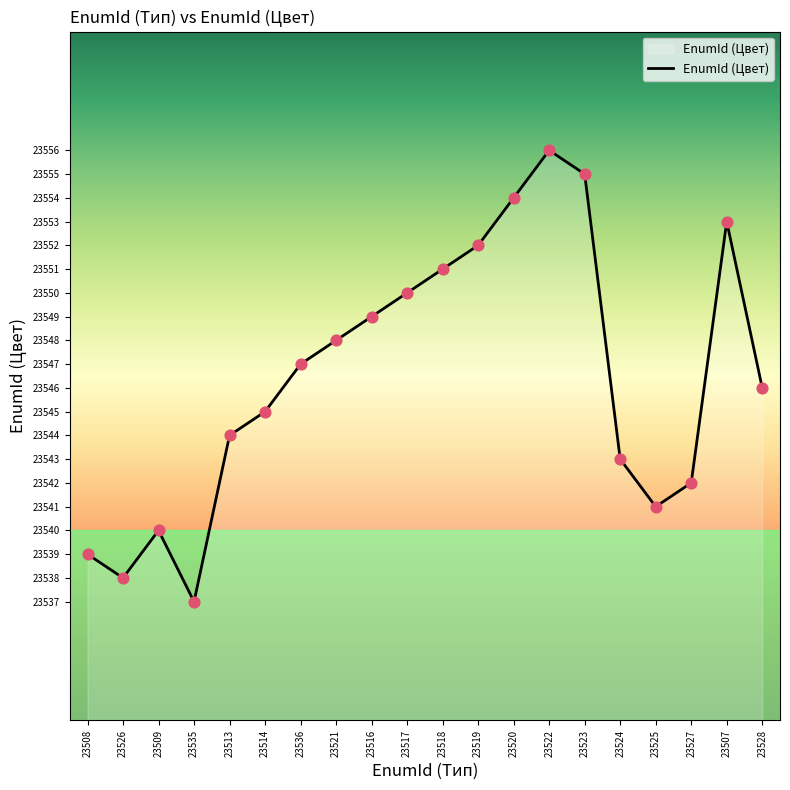

What is the change in value from 23517 to 23528?

-4